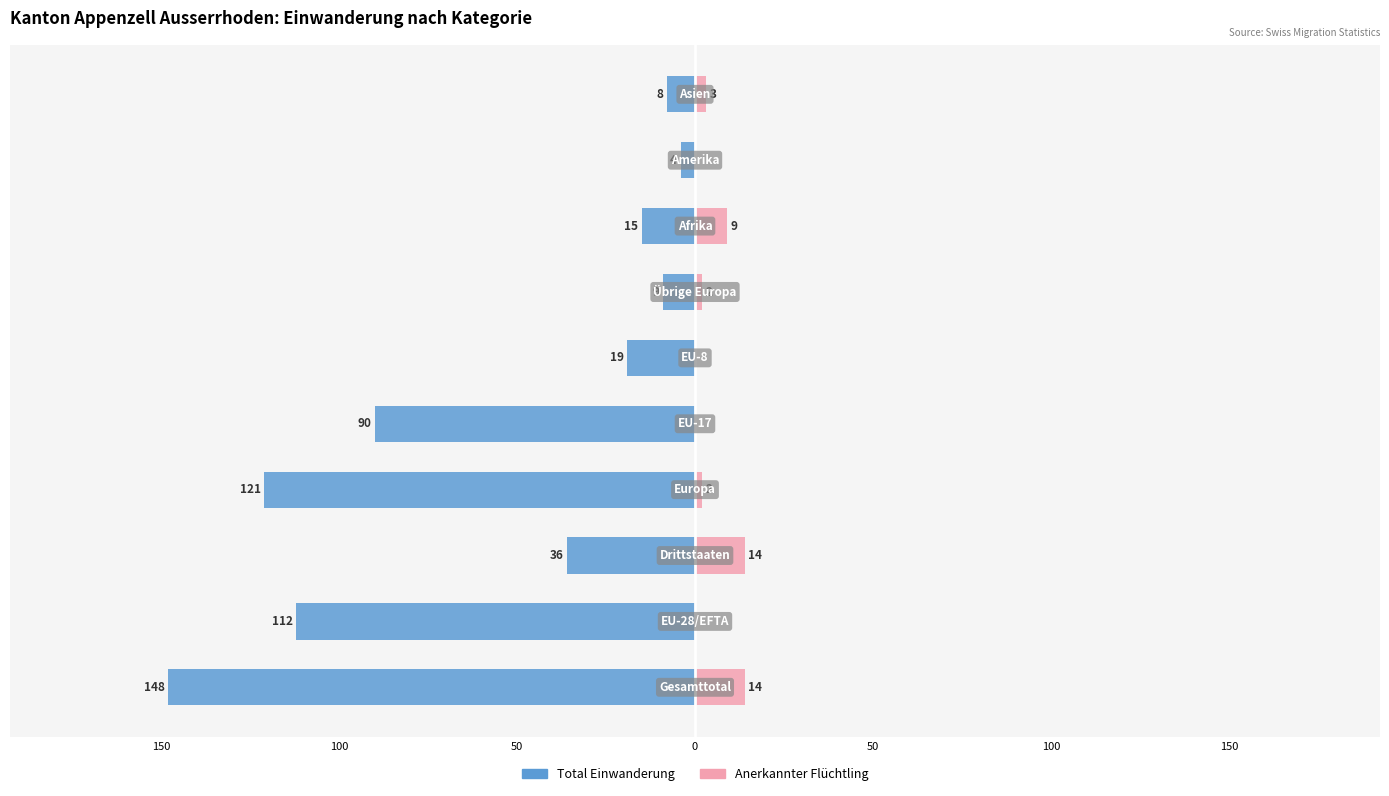

How many series are shown in this chart?

2